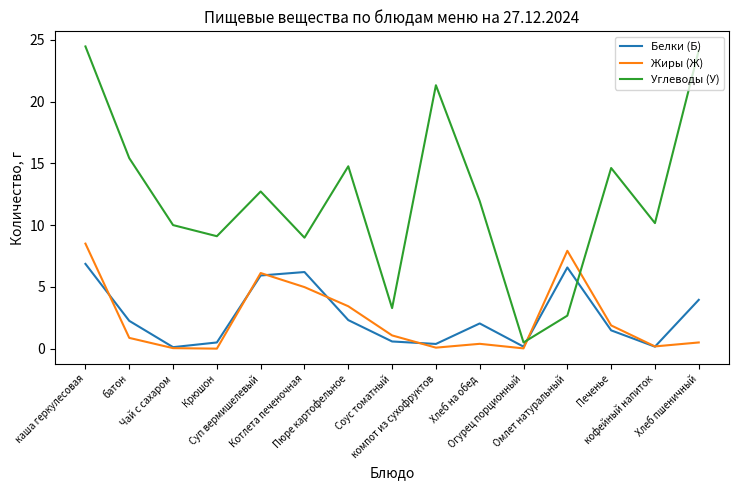

How many distinct data groups are displayed?

3